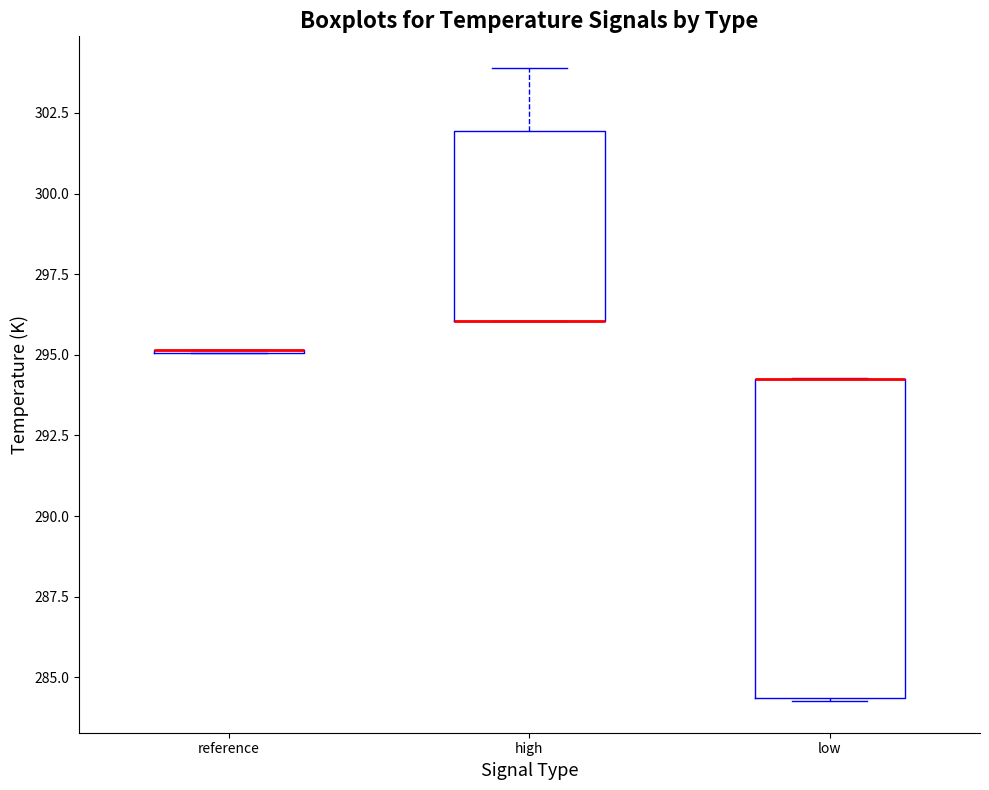

Reading left to right, transcribe this box plot: for each box, give where its median line is, the range the box spans, and where its two whiskers end, as read against the y-axis. The values are not printed on the chart, so give them approximately, as read against the axis.

reference: box collapsed to a line at 295.0, whiskers 295.0 to 295.0
high: median 296.0 (drawn on the box's lower edge), box 296.0 to 302.0, whiskers 296.0 to 304.0
low: median 294.5 (drawn on the box's upper edge), box 284.5 to 294.5, whiskers 284.5 to 294.5